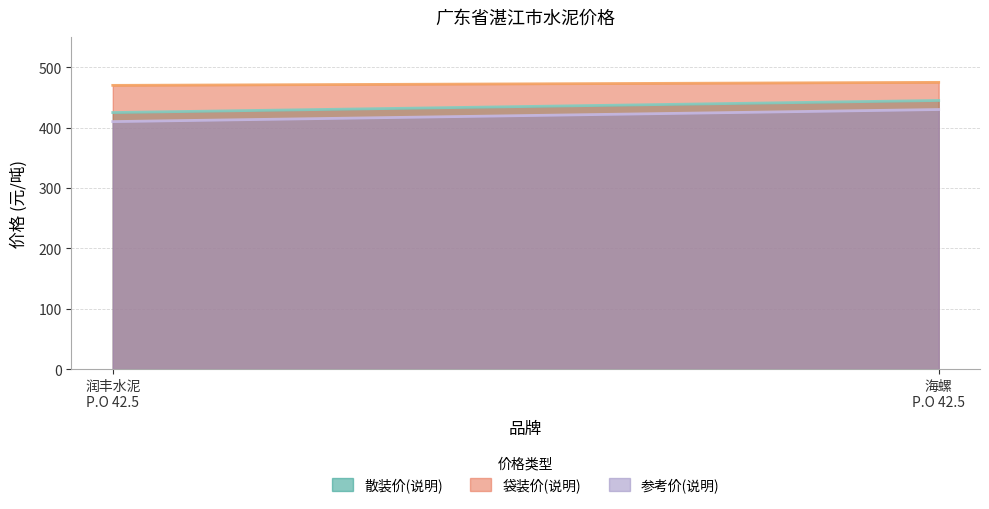

The 散装价(说明) series shows 445 at 海螺
P.O 42.5. True or false?

True